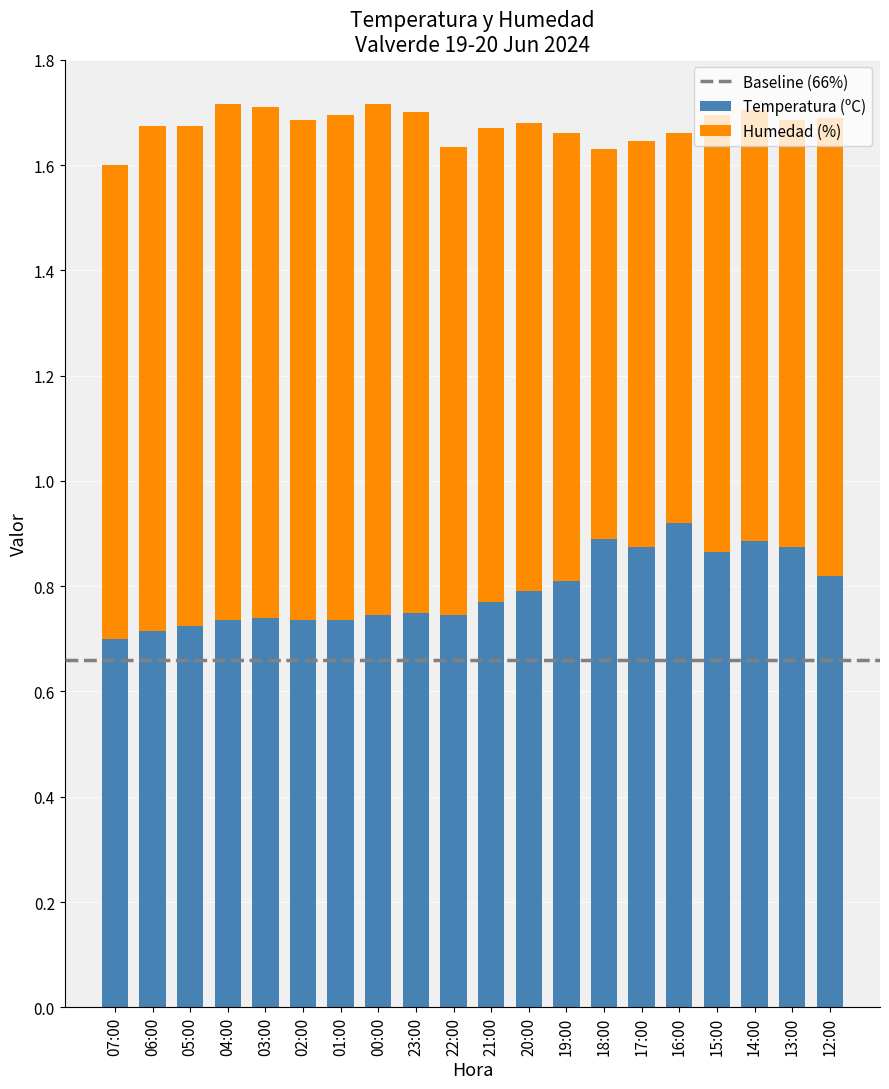

What is the sum of all Temperatura (ºC) values?

15.8